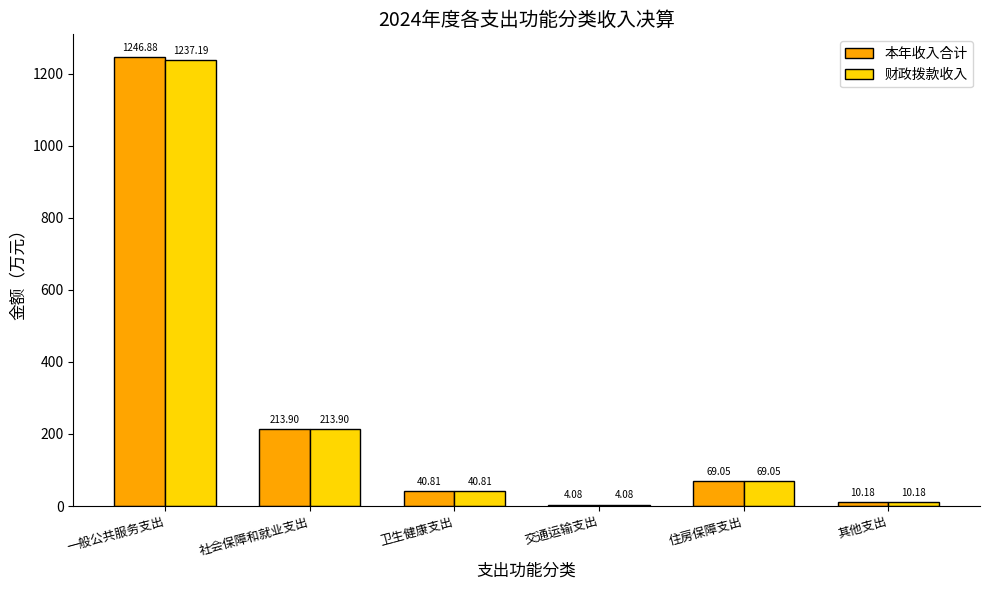

What are all the series names shown in the legend?

本年收入合计, 财政拨款收入